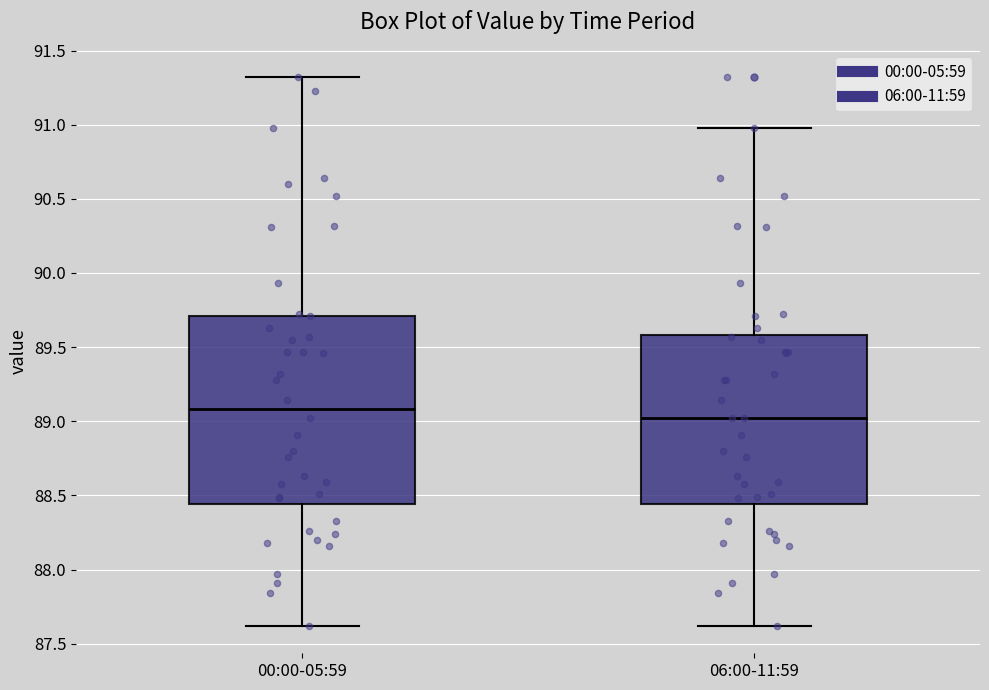

Where does the lower whisker of the box for 06:00-11:59 end on the y-axis? The values are not printed on the chart, so give them approximately, as read against the axis.

87.60